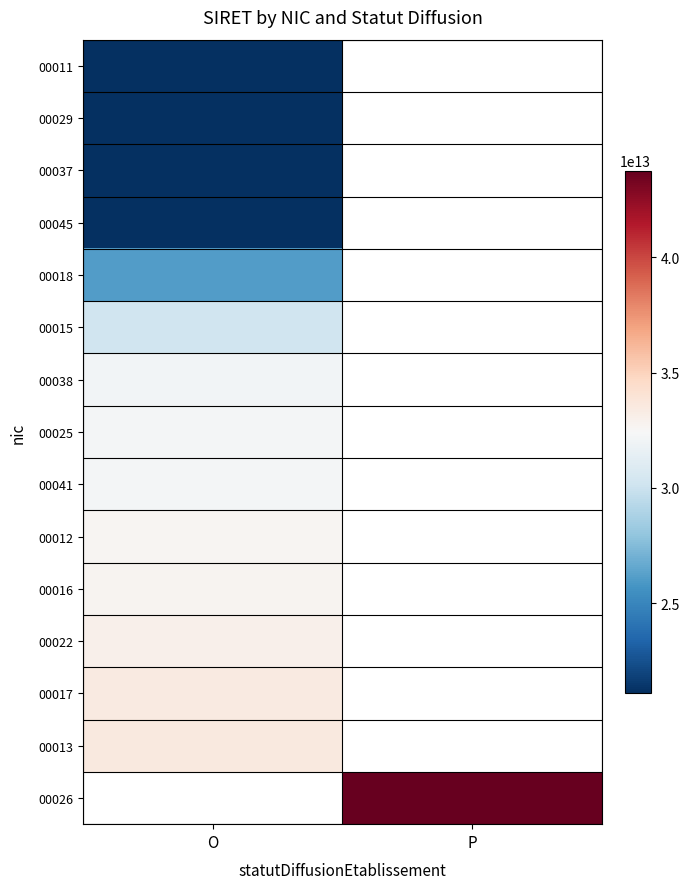

The value of 00029 at O is 21090193000029.0. True or false?

True